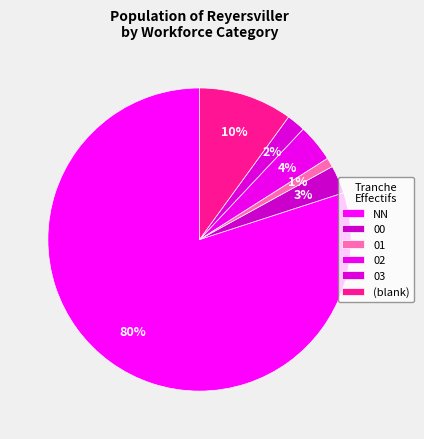

How many segments does this pie chart have?

6